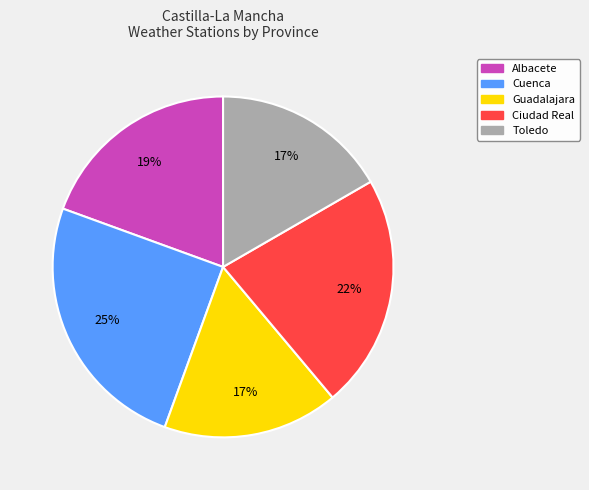

Approximately how many times larger is the value at Albacete compared to Cuenca?

0.8